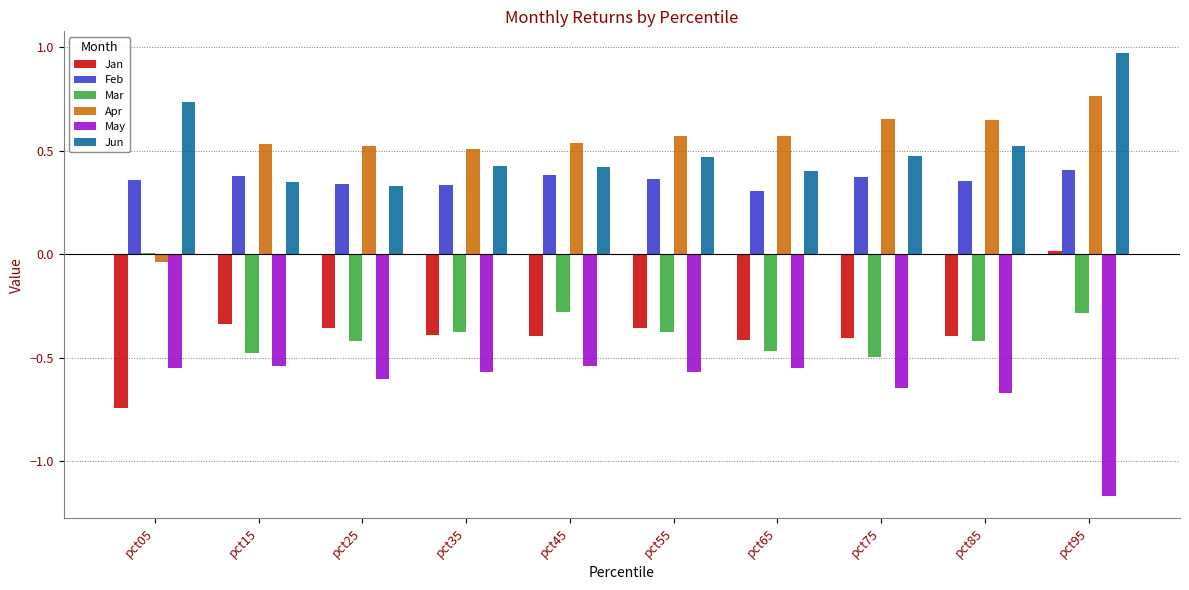

Is it true that Feb equals 0.3 at pct35?

True